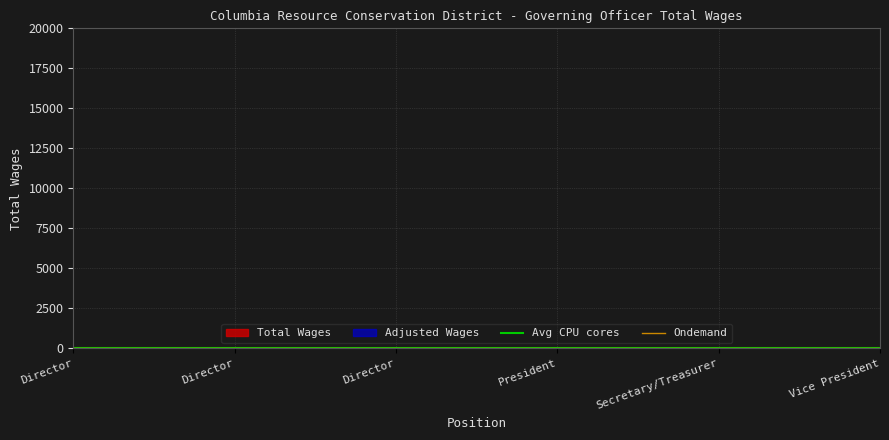

How many data points does each series have?

6